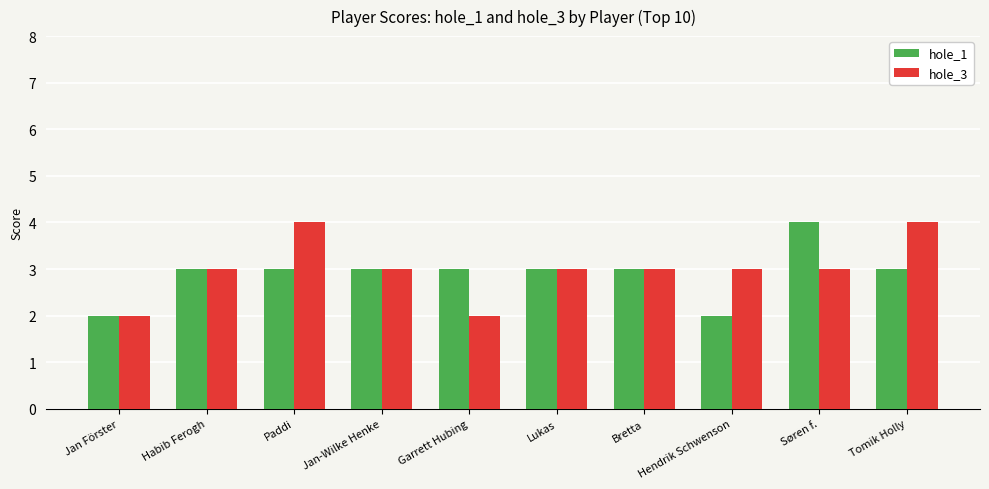

Count the number of categories in the chart.

10